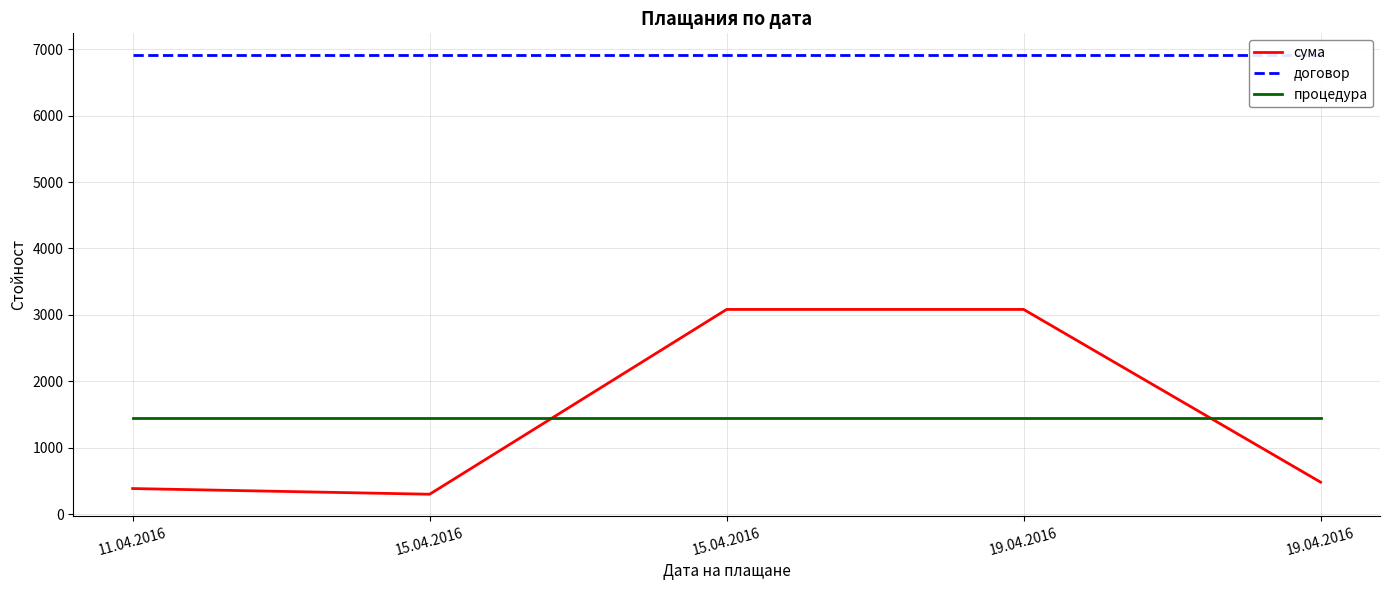

What is the approximate value of процедура at 15.04.2016?

1449.0